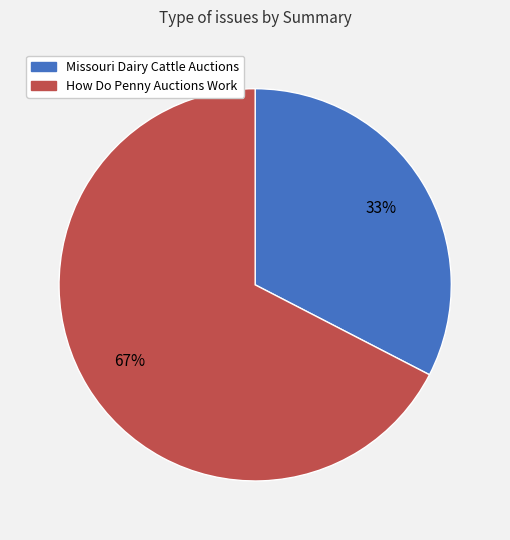

Approximately how many times larger is the value at Missouri Dairy Cattle Auctions compared to How Do Penny Auctions Work?

0.5